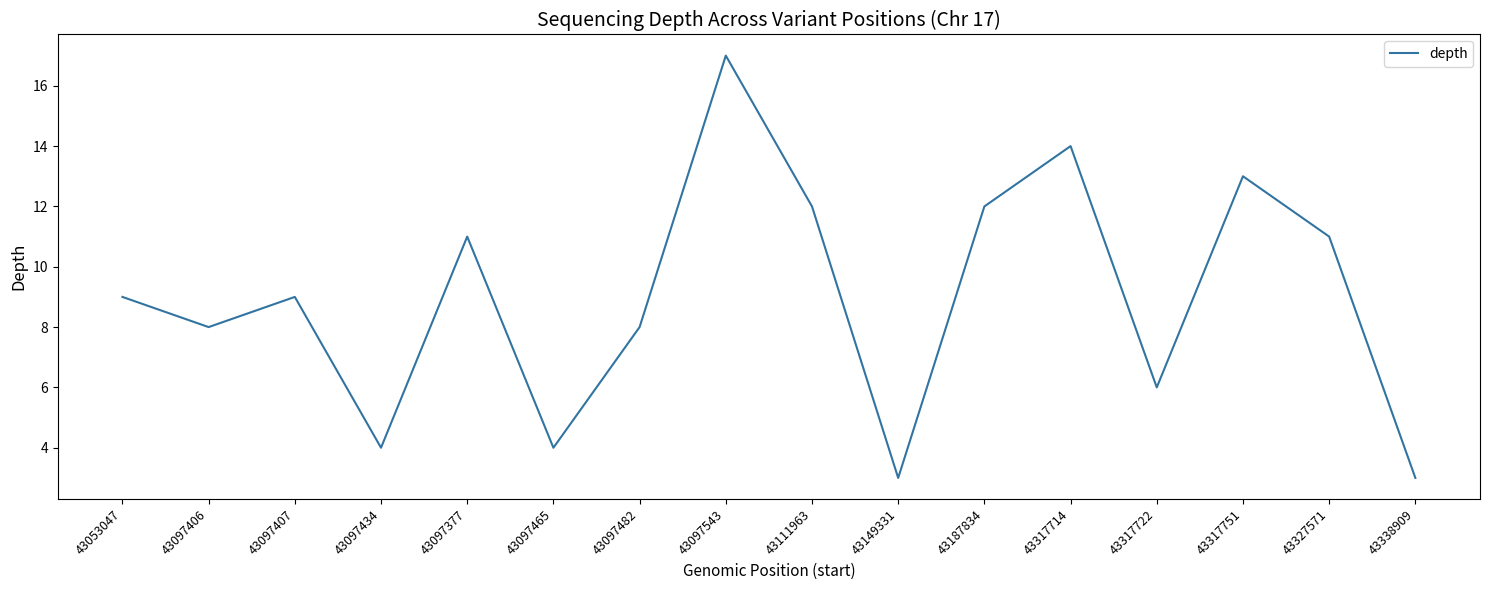

What is the ratio of the value at 43097465 to the value at 43317722?

0.7